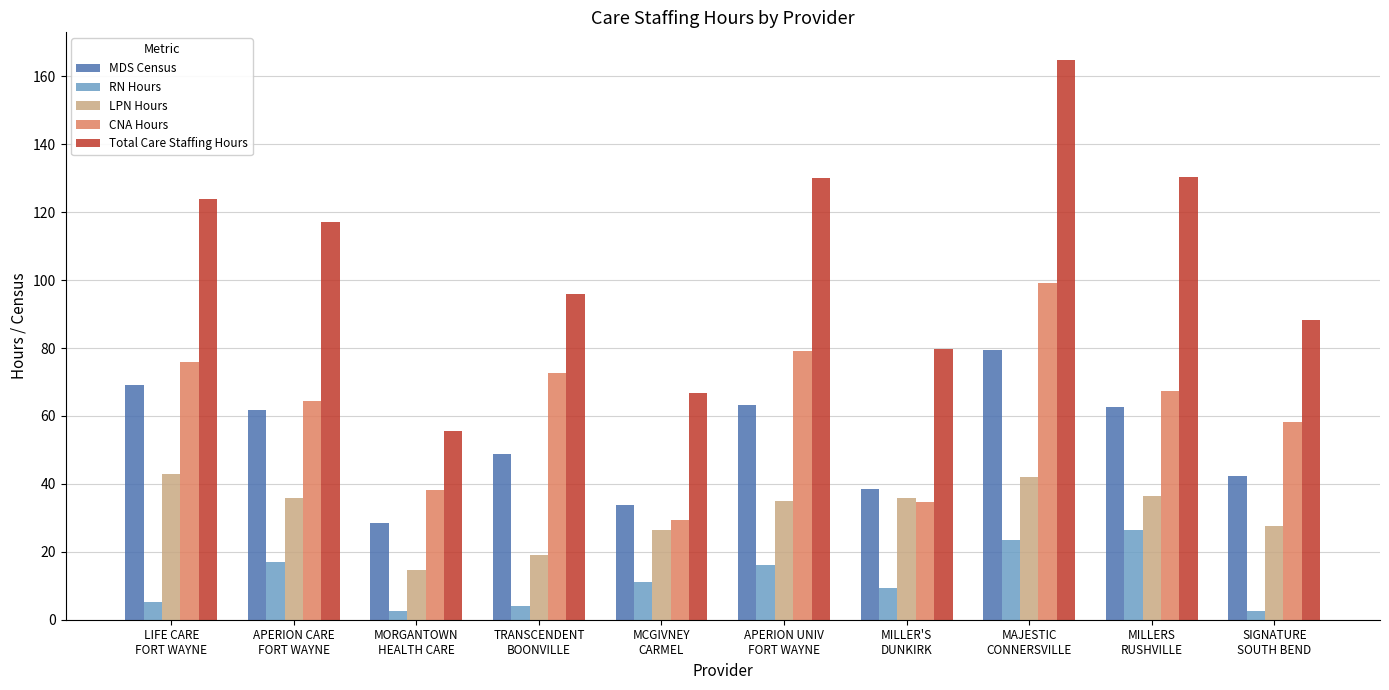

Which series has the largest range (max minus min)?

Total Care Staffing Hours